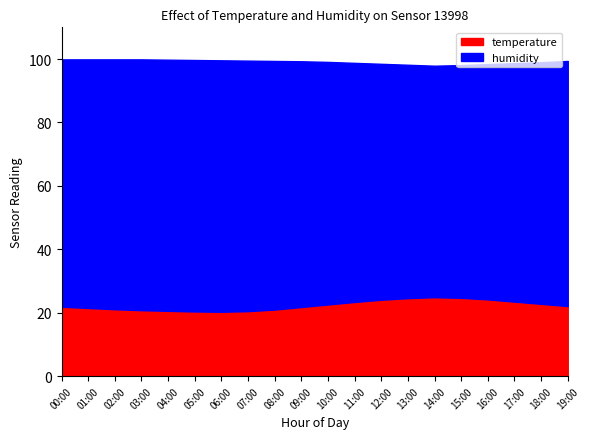

At which label does humidity reach its minimum?

14:00